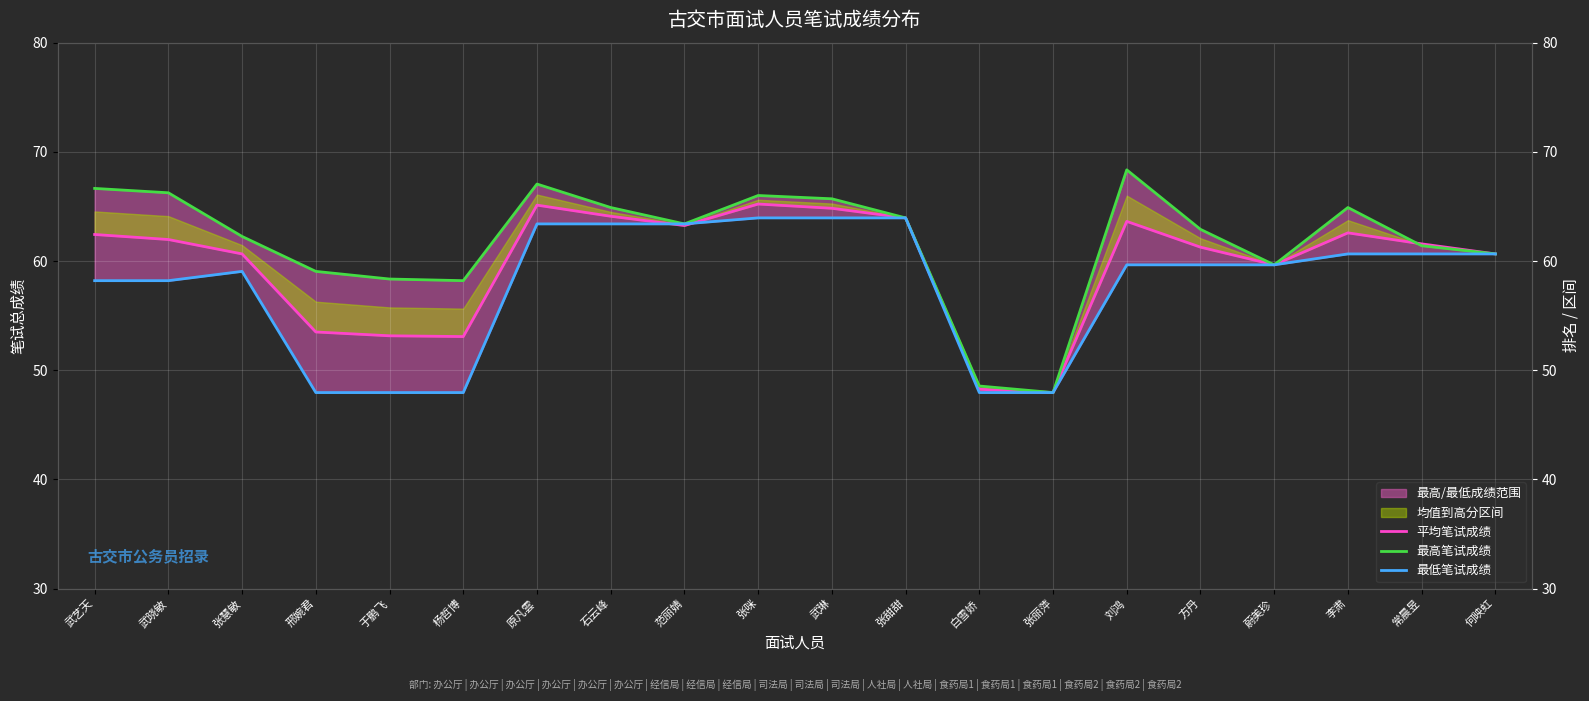

What position from the left is 杨哲博?

6